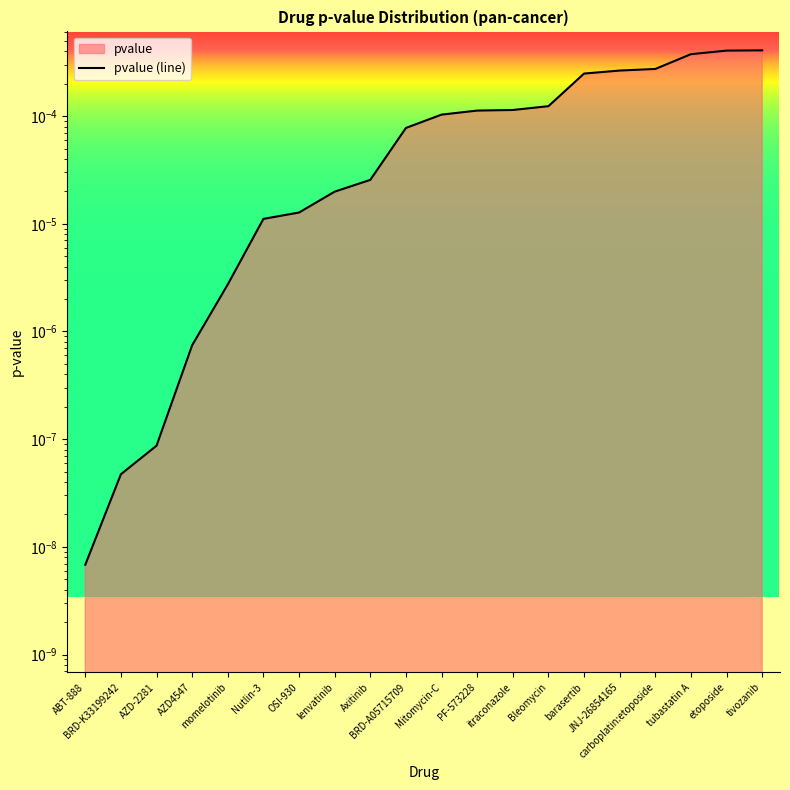

How many lines are shown in the chart?

1